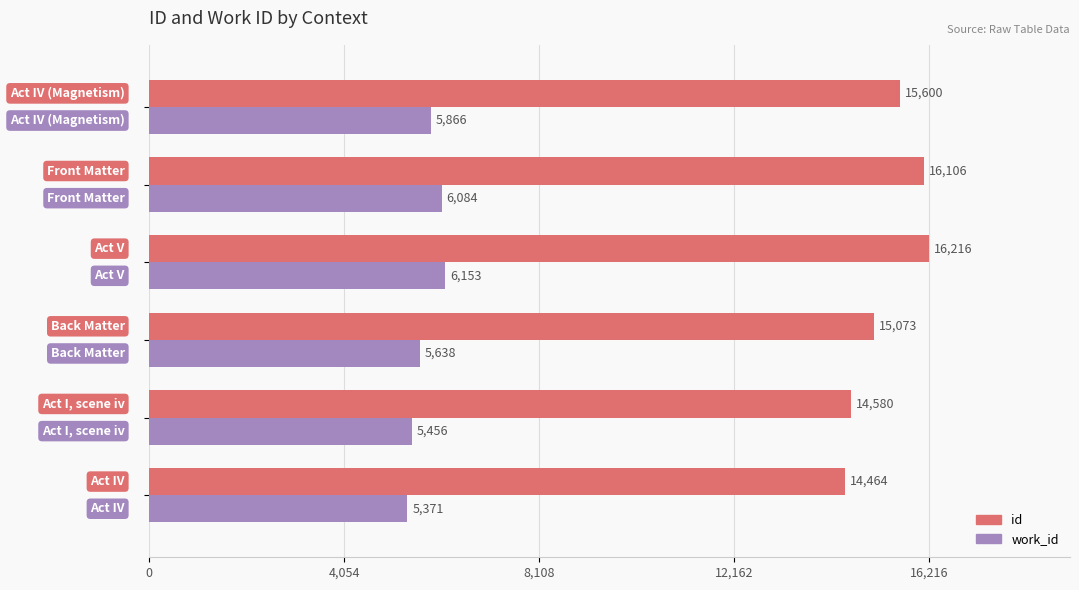

Which series has the largest range (max minus min)?

id